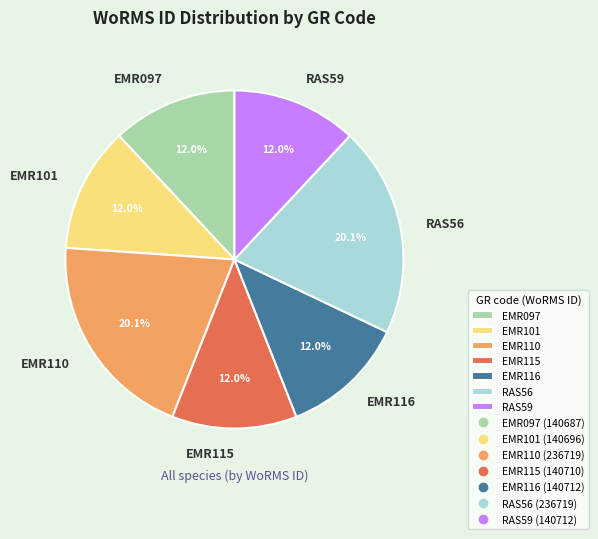

To the nearest percent, what is the difference between the largest and smallest slice percentages?

8%